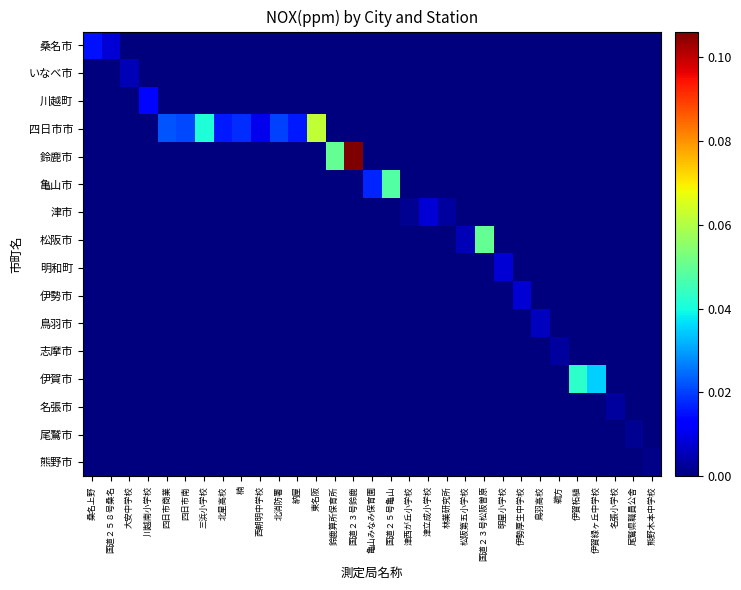

Reading left to right, transcribe all the data shown in this chart.

桑名市: 桑名上野=0.0	国道２５８号桑名=0.0	大安中学校=0.0	川越南小学校=0.0	四日市商業=0.0	四日市南=0.0	三浜小学校=0.0	北星高校=0.0	楠=0.0	西朝明中学校=0.0	北消防署=0.0	納屋=0.0	東名阪=0.0	鈴鹿算所保育所=0.0	国道２３号鈴鹿=0.0	亀山みなみ保育園=0.0	国道２５号亀山=0.0	津西が丘小学校=0.0	津立成小学校=0.0	林業研究所=0.0	松阪第五小学校=0.0	国道２３号松阪曽原=0.0	明星小学校=0.0	伊勢厚生中学校=0.0	鳥羽高校=0.0	鵜方=0.0	伊賀柘植=0.0	伊賀緑ヶ丘中学校=0.0	名張小学校=0.0	尾鷲県職員公舎=0.0	熊野木本中学校=0.0
いなべ市: 桑名上野=0.0	国道２５８号桑名=0.0	大安中学校=0.0	川越南小学校=0.0	四日市商業=0.0	四日市南=0.0	三浜小学校=0.0	北星高校=0.0	楠=0.0	西朝明中学校=0.0	北消防署=0.0	納屋=0.0	東名阪=0.0	鈴鹿算所保育所=0.0	国道２３号鈴鹿=0.0	亀山みなみ保育園=0.0	国道２５号亀山=0.0	津西が丘小学校=0.0	津立成小学校=0.0	林業研究所=0.0	松阪第五小学校=0.0	国道２３号松阪曽原=0.0	明星小学校=0.0	伊勢厚生中学校=0.0	鳥羽高校=0.0	鵜方=0.0	伊賀柘植=0.0	伊賀緑ヶ丘中学校=0.0	名張小学校=0.0	尾鷲県職員公舎=0.0	熊野木本中学校=0.0
川越町: 桑名上野=0.0	国道２５８号桑名=0.0	大安中学校=0.0	川越南小学校=0.0	四日市商業=0.0	四日市南=0.0	三浜小学校=0.0	北星高校=0.0	楠=0.0	西朝明中学校=0.0	北消防署=0.0	納屋=0.0	東名阪=0.0	鈴鹿算所保育所=0.0	国道２３号鈴鹿=0.0	亀山みなみ保育園=0.0	国道２５号亀山=0.0	津西が丘小学校=0.0	津立成小学校=0.0	林業研究所=0.0	松阪第五小学校=0.0	国道２３号松阪曽原=0.0	明星小学校=0.0	伊勢厚生中学校=0.0	鳥羽高校=0.0	鵜方=0.0	伊賀柘植=0.0	伊賀緑ヶ丘中学校=0.0	名張小学校=0.0	尾鷲県職員公舎=0.0	熊野木本中学校=0.0
四日市市: 桑名上野=0.0	国道２５８号桑名=0.0	大安中学校=0.0	川越南小学校=0.0	四日市商業=0.0	四日市南=0.0	三浜小学校=0.0	北星高校=0.0	楠=0.0	西朝明中学校=0.0	北消防署=0.0	納屋=0.0	東名阪=0.1	鈴鹿算所保育所=0.0	国道２３号鈴鹿=0.0	亀山みなみ保育園=0.0	国道２５号亀山=0.0	津西が丘小学校=0.0	津立成小学校=0.0	林業研究所=0.0	松阪第五小学校=0.0	国道２３号松阪曽原=0.0	明星小学校=0.0	伊勢厚生中学校=0.0	鳥羽高校=0.0	鵜方=0.0	伊賀柘植=0.0	伊賀緑ヶ丘中学校=0.0	名張小学校=0.0	尾鷲県職員公舎=0.0	熊野木本中学校=0.0
鈴鹿市: 桑名上野=0.0	国道２５８号桑名=0.0	大安中学校=0.0	川越南小学校=0.0	四日市商業=0.0	四日市南=0.0	三浜小学校=0.0	北星高校=0.0	楠=0.0	西朝明中学校=0.0	北消防署=0.0	納屋=0.0	東名阪=0.0	鈴鹿算所保育所=0.1	国道２３号鈴鹿=0.1	亀山みなみ保育園=0.0	国道２５号亀山=0.0	津西が丘小学校=0.0	津立成小学校=0.0	林業研究所=0.0	松阪第五小学校=0.0	国道２３号松阪曽原=0.0	明星小学校=0.0	伊勢厚生中学校=0.0	鳥羽高校=0.0	鵜方=0.0	伊賀柘植=0.0	伊賀緑ヶ丘中学校=0.0	名張小学校=0.0	尾鷲県職員公舎=0.0	熊野木本中学校=0.0
亀山市: 桑名上野=0.0	国道２５８号桑名=0.0	大安中学校=0.0	川越南小学校=0.0	四日市商業=0.0	四日市南=0.0	三浜小学校=0.0	北星高校=0.0	楠=0.0	西朝明中学校=0.0	北消防署=0.0	納屋=0.0	東名阪=0.0	鈴鹿算所保育所=0.0	国道２３号鈴鹿=0.0	亀山みなみ保育園=0.0	国道２５号亀山=0.0	津西が丘小学校=0.0	津立成小学校=0.0	林業研究所=0.0	松阪第五小学校=0.0	国道２３号松阪曽原=0.0	明星小学校=0.0	伊勢厚生中学校=0.0	鳥羽高校=0.0	鵜方=0.0	伊賀柘植=0.0	伊賀緑ヶ丘中学校=0.0	名張小学校=0.0	尾鷲県職員公舎=0.0	熊野木本中学校=0.0
津市: 桑名上野=0.0	国道２５８号桑名=0.0	大安中学校=0.0	川越南小学校=0.0	四日市商業=0.0	四日市南=0.0	三浜小学校=0.0	北星高校=0.0	楠=0.0	西朝明中学校=0.0	北消防署=0.0	納屋=0.0	東名阪=0.0	鈴鹿算所保育所=0.0	国道２３号鈴鹿=0.0	亀山みなみ保育園=0.0	国道２５号亀山=0.0	津西が丘小学校=0.0	津立成小学校=0.0	林業研究所=0.0	松阪第五小学校=0.0	国道２３号松阪曽原=0.0	明星小学校=0.0	伊勢厚生中学校=0.0	鳥羽高校=0.0	鵜方=0.0	伊賀柘植=0.0	伊賀緑ヶ丘中学校=0.0	名張小学校=0.0	尾鷲県職員公舎=0.0	熊野木本中学校=0.0
松阪市: 桑名上野=0.0	国道２５８号桑名=0.0	大安中学校=0.0	川越南小学校=0.0	四日市商業=0.0	四日市南=0.0	三浜小学校=0.0	北星高校=0.0	楠=0.0	西朝明中学校=0.0	北消防署=0.0	納屋=0.0	東名阪=0.0	鈴鹿算所保育所=0.0	国道２３号鈴鹿=0.0	亀山みなみ保育園=0.0	国道２５号亀山=0.0	津西が丘小学校=0.0	津立成小学校=0.0	林業研究所=0.0	松阪第五小学校=0.0	国道２３号松阪曽原=0.1	明星小学校=0.0	伊勢厚生中学校=0.0	鳥羽高校=0.0	鵜方=0.0	伊賀柘植=0.0	伊賀緑ヶ丘中学校=0.0	名張小学校=0.0	尾鷲県職員公舎=0.0	熊野木本中学校=0.0
明和町: 桑名上野=0.0	国道２５８号桑名=0.0	大安中学校=0.0	川越南小学校=0.0	四日市商業=0.0	四日市南=0.0	三浜小学校=0.0	北星高校=0.0	楠=0.0	西朝明中学校=0.0	北消防署=0.0	納屋=0.0	東名阪=0.0	鈴鹿算所保育所=0.0	国道２３号鈴鹿=0.0	亀山みなみ保育園=0.0	国道２５号亀山=0.0	津西が丘小学校=0.0	津立成小学校=0.0	林業研究所=0.0	松阪第五小学校=0.0	国道２３号松阪曽原=0.0	明星小学校=0.0	伊勢厚生中学校=0.0	鳥羽高校=0.0	鵜方=0.0	伊賀柘植=0.0	伊賀緑ヶ丘中学校=0.0	名張小学校=0.0	尾鷲県職員公舎=0.0	熊野木本中学校=0.0
伊勢市: 桑名上野=0.0	国道２５８号桑名=0.0	大安中学校=0.0	川越南小学校=0.0	四日市商業=0.0	四日市南=0.0	三浜小学校=0.0	北星高校=0.0	楠=0.0	西朝明中学校=0.0	北消防署=0.0	納屋=0.0	東名阪=0.0	鈴鹿算所保育所=0.0	国道２３号鈴鹿=0.0	亀山みなみ保育園=0.0	国道２５号亀山=0.0	津西が丘小学校=0.0	津立成小学校=0.0	林業研究所=0.0	松阪第五小学校=0.0	国道２３号松阪曽原=0.0	明星小学校=0.0	伊勢厚生中学校=0.0	鳥羽高校=0.0	鵜方=0.0	伊賀柘植=0.0	伊賀緑ヶ丘中学校=0.0	名張小学校=0.0	尾鷲県職員公舎=0.0	熊野木本中学校=0.0
鳥羽市: 桑名上野=0.0	国道２５８号桑名=0.0	大安中学校=0.0	川越南小学校=0.0	四日市商業=0.0	四日市南=0.0	三浜小学校=0.0	北星高校=0.0	楠=0.0	西朝明中学校=0.0	北消防署=0.0	納屋=0.0	東名阪=0.0	鈴鹿算所保育所=0.0	国道２３号鈴鹿=0.0	亀山みなみ保育園=0.0	国道２５号亀山=0.0	津西が丘小学校=0.0	津立成小学校=0.0	林業研究所=0.0	松阪第五小学校=0.0	国道２３号松阪曽原=0.0	明星小学校=0.0	伊勢厚生中学校=0.0	鳥羽高校=0.0	鵜方=0.0	伊賀柘植=0.0	伊賀緑ヶ丘中学校=0.0	名張小学校=0.0	尾鷲県職員公舎=0.0	熊野木本中学校=0.0
志摩市: 桑名上野=0.0	国道２５８号桑名=0.0	大安中学校=0.0	川越南小学校=0.0	四日市商業=0.0	四日市南=0.0	三浜小学校=0.0	北星高校=0.0	楠=0.0	西朝明中学校=0.0	北消防署=0.0	納屋=0.0	東名阪=0.0	鈴鹿算所保育所=0.0	国道２３号鈴鹿=0.0	亀山みなみ保育園=0.0	国道２５号亀山=0.0	津西が丘小学校=0.0	津立成小学校=0.0	林業研究所=0.0	松阪第五小学校=0.0	国道２３号松阪曽原=0.0	明星小学校=0.0	伊勢厚生中学校=0.0	鳥羽高校=0.0	鵜方=0.0	伊賀柘植=0.0	伊賀緑ヶ丘中学校=0.0	名張小学校=0.0	尾鷲県職員公舎=0.0	熊野木本中学校=0.0
伊賀市: 桑名上野=0.0	国道２５８号桑名=0.0	大安中学校=0.0	川越南小学校=0.0	四日市商業=0.0	四日市南=0.0	三浜小学校=0.0	北星高校=0.0	楠=0.0	西朝明中学校=0.0	北消防署=0.0	納屋=0.0	東名阪=0.0	鈴鹿算所保育所=0.0	国道２３号鈴鹿=0.0	亀山みなみ保育園=0.0	国道２５号亀山=0.0	津西が丘小学校=0.0	津立成小学校=0.0	林業研究所=0.0	松阪第五小学校=0.0	国道２３号松阪曽原=0.0	明星小学校=0.0	伊勢厚生中学校=0.0	鳥羽高校=0.0	鵜方=0.0	伊賀柘植=0.0	伊賀緑ヶ丘中学校=0.0	名張小学校=0.0	尾鷲県職員公舎=0.0	熊野木本中学校=0.0
名張市: 桑名上野=0.0	国道２５８号桑名=0.0	大安中学校=0.0	川越南小学校=0.0	四日市商業=0.0	四日市南=0.0	三浜小学校=0.0	北星高校=0.0	楠=0.0	西朝明中学校=0.0	北消防署=0.0	納屋=0.0	東名阪=0.0	鈴鹿算所保育所=0.0	国道２３号鈴鹿=0.0	亀山みなみ保育園=0.0	国道２５号亀山=0.0	津西が丘小学校=0.0	津立成小学校=0.0	林業研究所=0.0	松阪第五小学校=0.0	国道２３号松阪曽原=0.0	明星小学校=0.0	伊勢厚生中学校=0.0	鳥羽高校=0.0	鵜方=0.0	伊賀柘植=0.0	伊賀緑ヶ丘中学校=0.0	名張小学校=0.0	尾鷲県職員公舎=0.0	熊野木本中学校=0.0
尾鷲市: 桑名上野=0.0	国道２５８号桑名=0.0	大安中学校=0.0	川越南小学校=0.0	四日市商業=0.0	四日市南=0.0	三浜小学校=0.0	北星高校=0.0	楠=0.0	西朝明中学校=0.0	北消防署=0.0	納屋=0.0	東名阪=0.0	鈴鹿算所保育所=0.0	国道２３号鈴鹿=0.0	亀山みなみ保育園=0.0	国道２５号亀山=0.0	津西が丘小学校=0.0	津立成小学校=0.0	林業研究所=0.0	松阪第五小学校=0.0	国道２３号松阪曽原=0.0	明星小学校=0.0	伊勢厚生中学校=0.0	鳥羽高校=0.0	鵜方=0.0	伊賀柘植=0.0	伊賀緑ヶ丘中学校=0.0	名張小学校=0.0	尾鷲県職員公舎=0.0	熊野木本中学校=0.0
熊野市: 桑名上野=0.0	国道２５８号桑名=0.0	大安中学校=0.0	川越南小学校=0.0	四日市商業=0.0	四日市南=0.0	三浜小学校=0.0	北星高校=0.0	楠=0.0	西朝明中学校=0.0	北消防署=0.0	納屋=0.0	東名阪=0.0	鈴鹿算所保育所=0.0	国道２３号鈴鹿=0.0	亀山みなみ保育園=0.0	国道２５号亀山=0.0	津西が丘小学校=0.0	津立成小学校=0.0	林業研究所=0.0	松阪第五小学校=0.0	国道２３号松阪曽原=0.0	明星小学校=0.0	伊勢厚生中学校=0.0	鳥羽高校=0.0	鵜方=0.0	伊賀柘植=0.0	伊賀緑ヶ丘中学校=0.0	名張小学校=0.0	尾鷲県職員公舎=0.0	熊野木本中学校=0.0